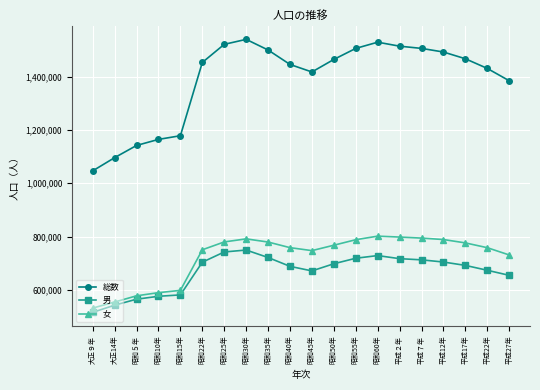

What is the average value of the 男 series?

667609